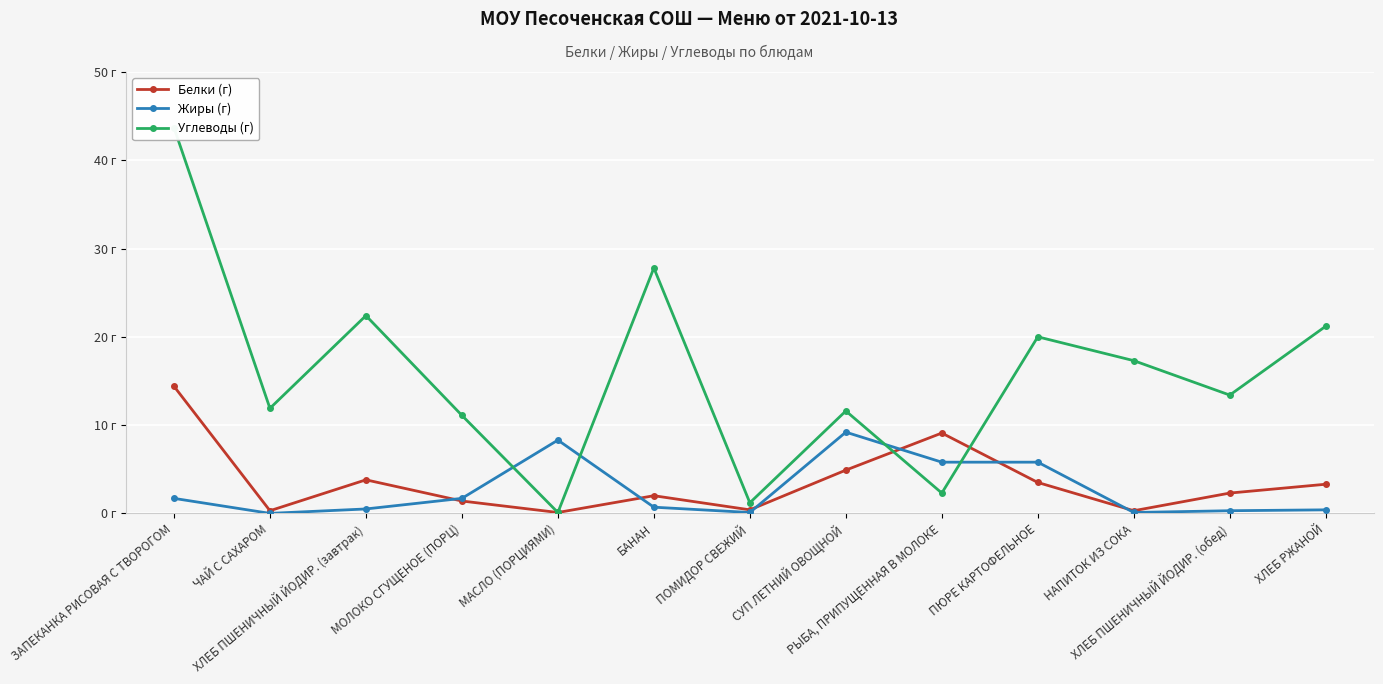

What is the sum of the Углеводы (г) values at БАНАН and РЫБА, ПРИПУЩЕННАЯ В МОЛОКЕ?

30.1